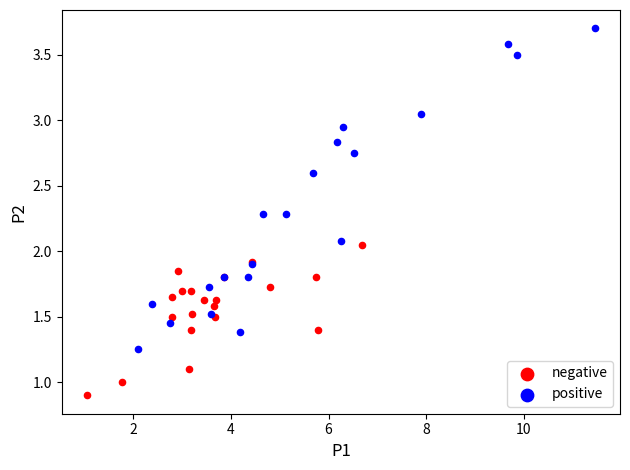

Which series reaches the minimum Y coordinate?

negative